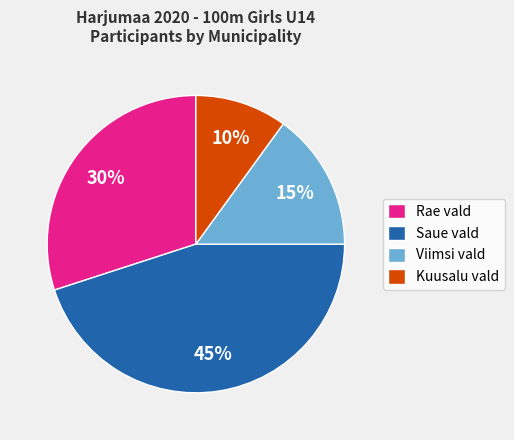

Is the sum of Saue vald and Kuusalu vald greater than half?

Yes